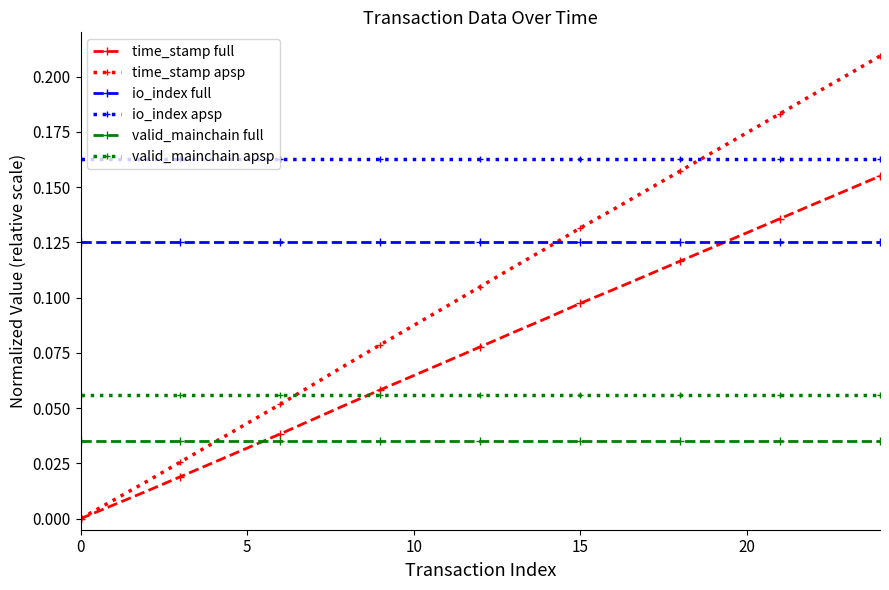

How many data points in time_stamp full are above 0?

24